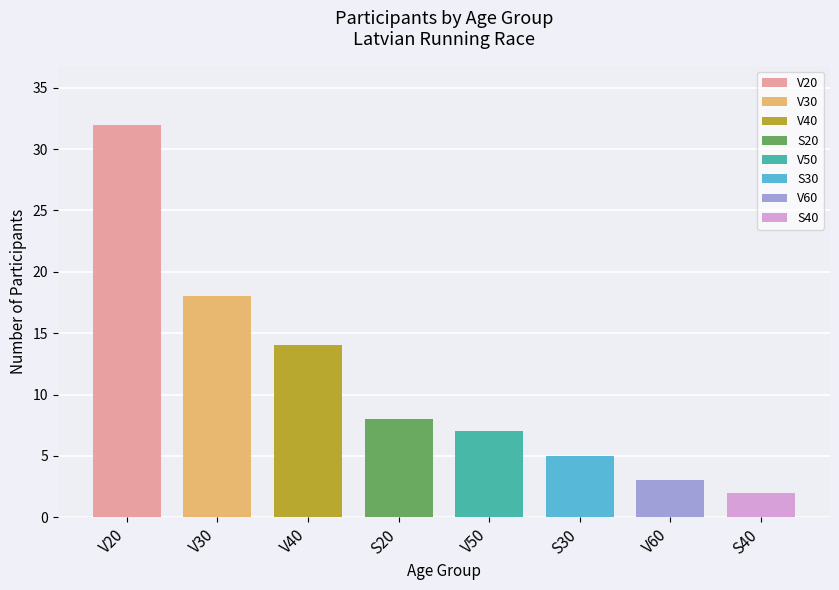

Rank the categories by value from highest to lowest.

V20, V30, V40, S20, V50, S30, V60, S40